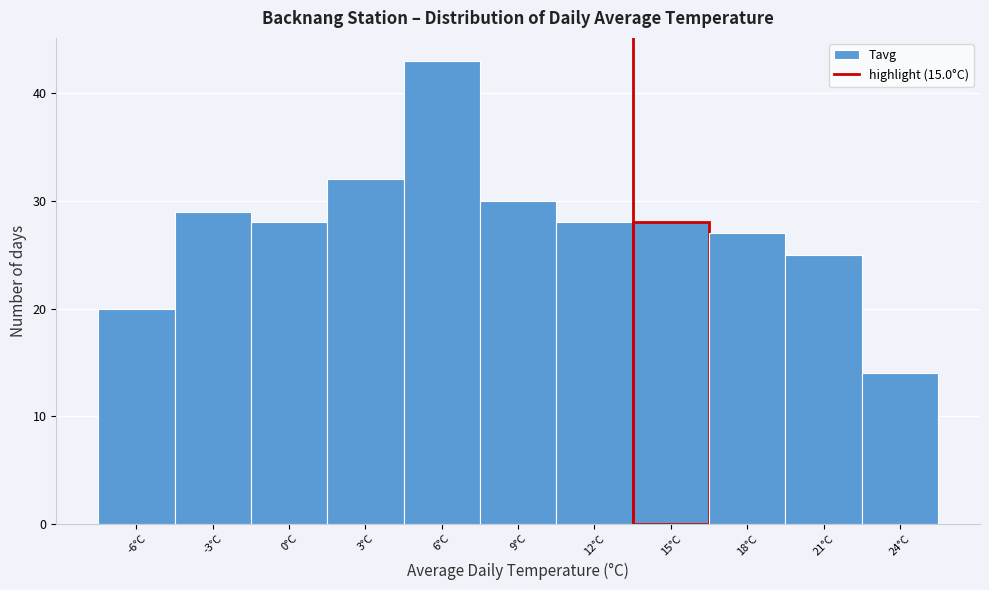

Reading right to left, transcribe all the data shown in this chart.

24°C=14	21°C=25	18°C=27	15°C=28	12°C=28	9°C=30	6°C=43	3°C=32	0°C=28	-3°C=29	-6°C=20